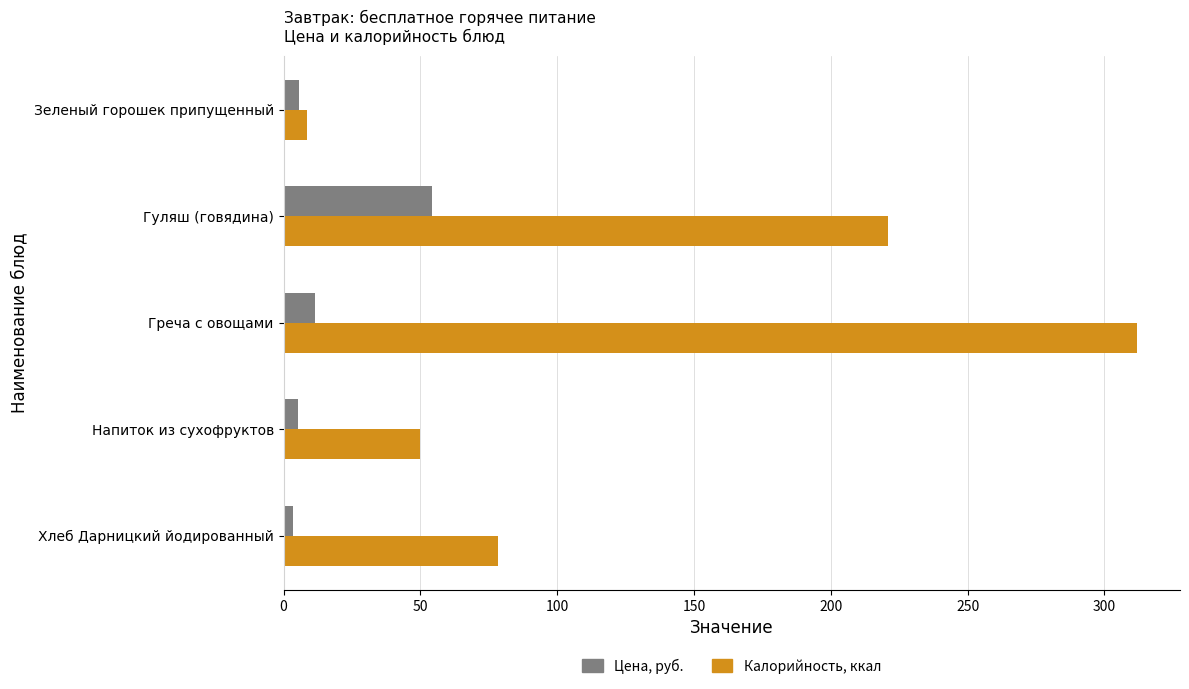

True or false: Калорийность, ккал has a value of 78.3 at Хлеб Дарницкий йодированный.

True